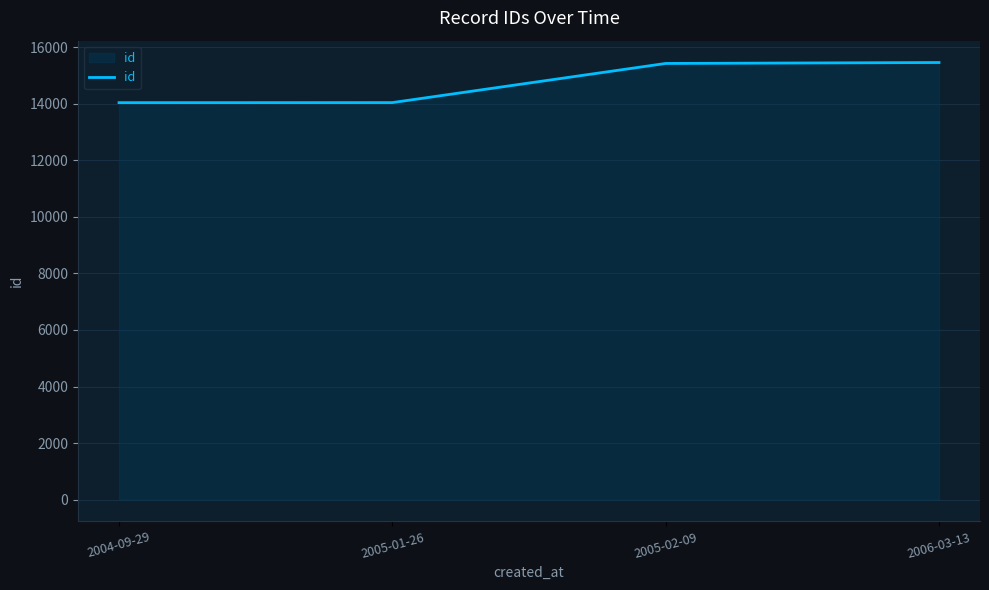

What is the minimum value shown in the chart?

14045